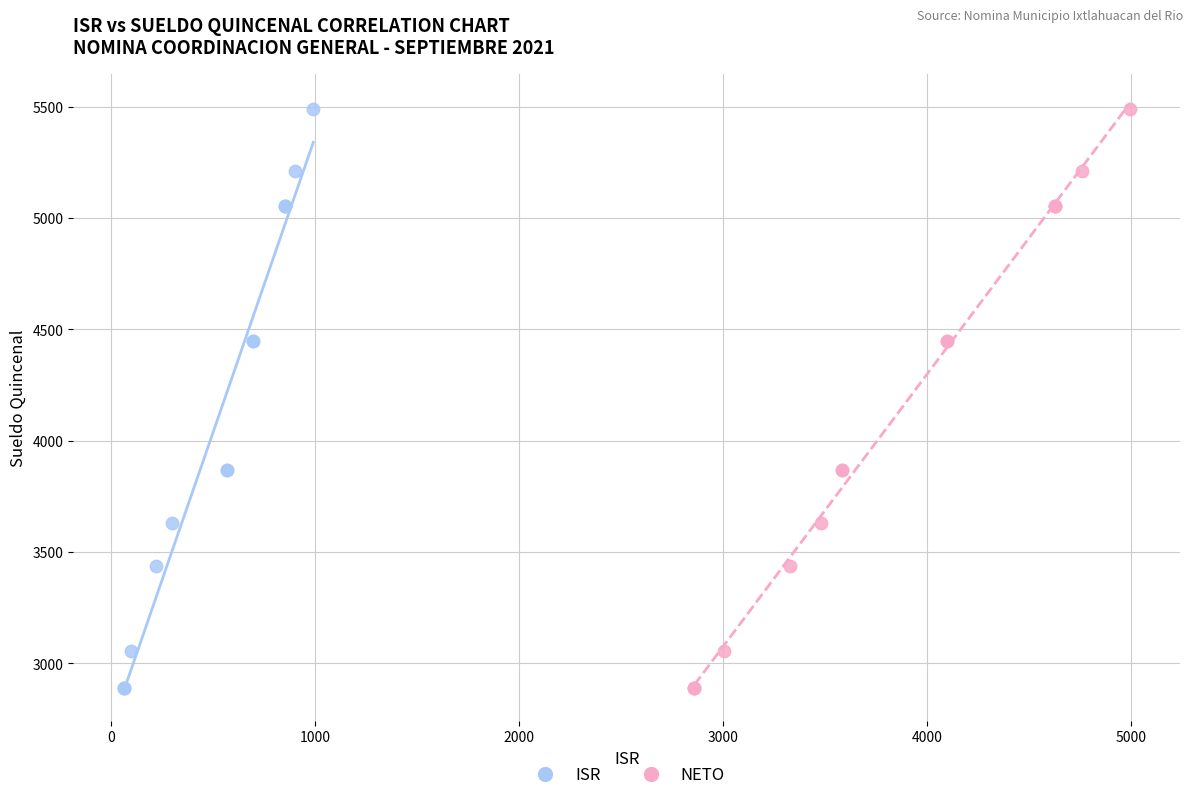

What are all the series names shown in the legend?

ISR, NETO